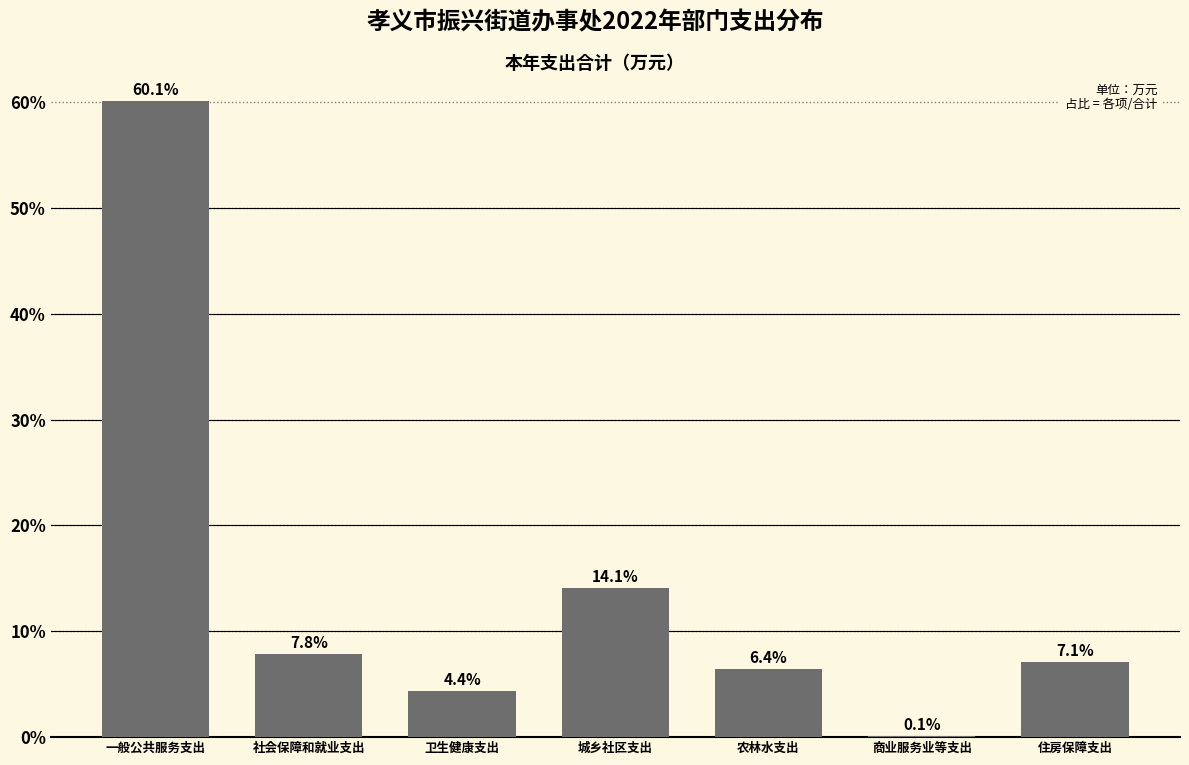

Reading left to right, list all the values displayed in this chart.

一般公共服务支出=60.1	社会保障和就业支出=7.8	卫生健康支出=4.4	城乡社区支出=14.1	农林水支出=6.4	商业服务业等支出=0.1	住房保障支出=7.1